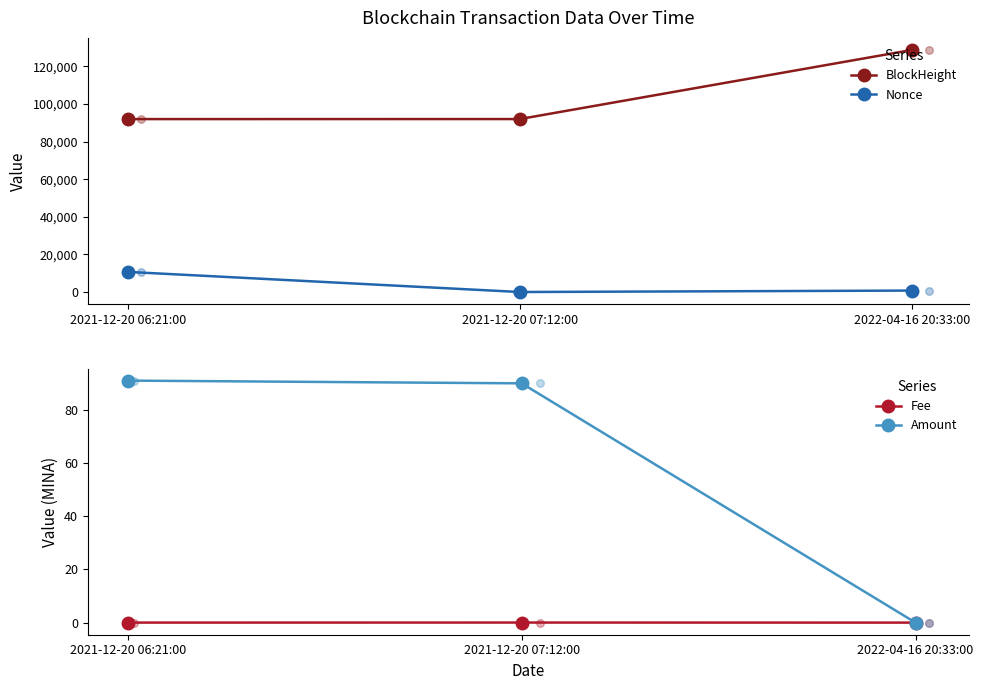

Is the value of BlockHeight at 2021-12-20 06:21:00 greater than the value of Fee at 2021-12-20 07:12:00?

Yes